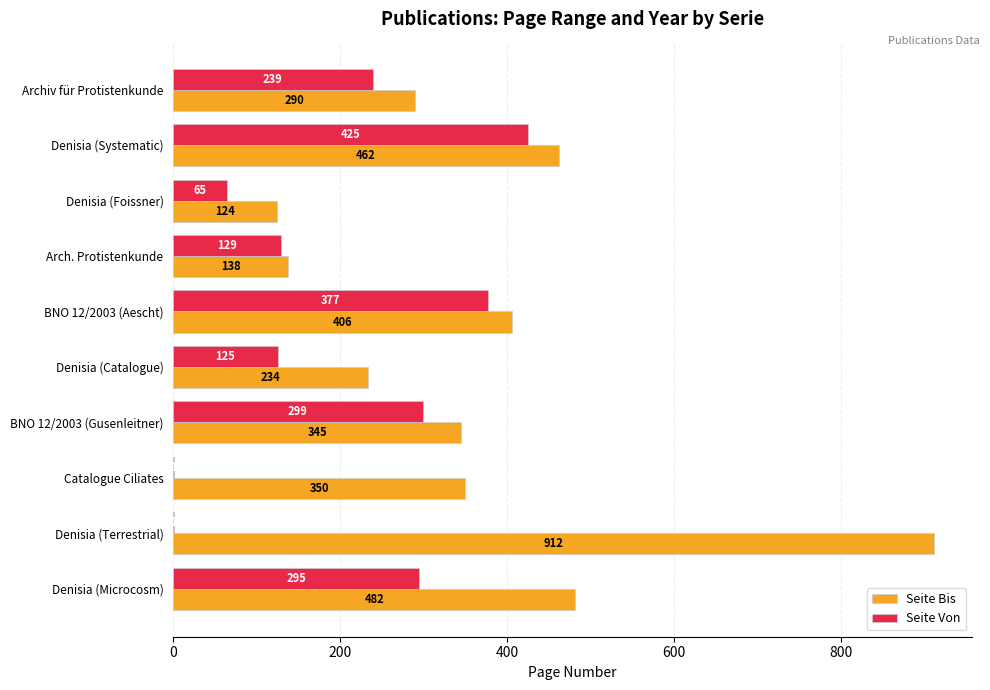

Count the number of categories in the chart.

10